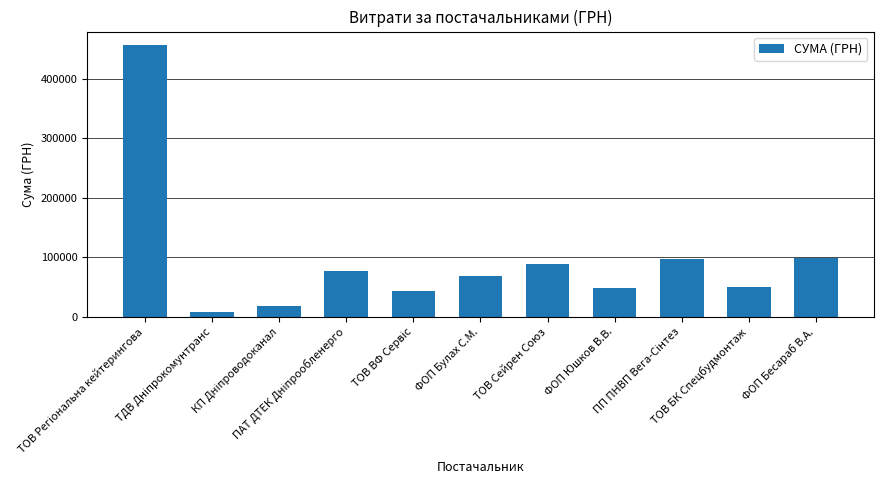

What is the difference between the maximum and minimum values?

448354.8